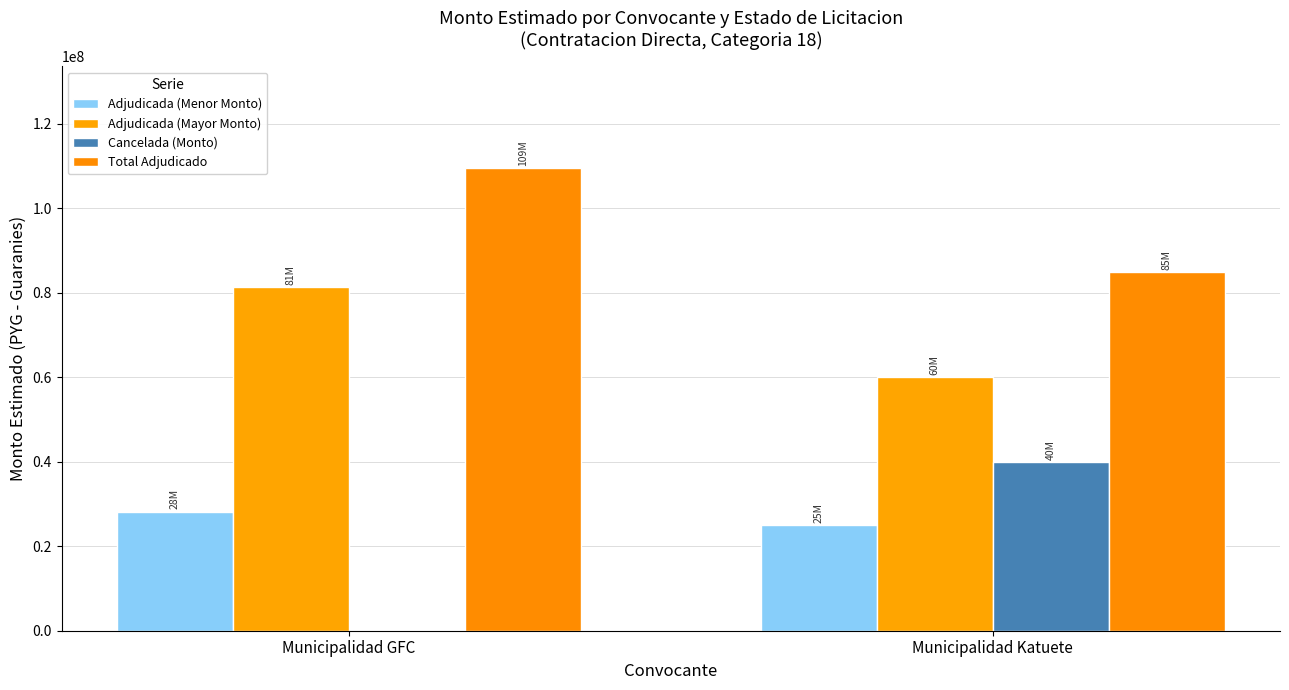

Reading left to right, what are all the values shown in this chart?

Adjudicada (Menor Monto): Municipalidad GFC=28200000	Municipalidad Katuete=25000000
Adjudicada (Mayor Monto): Municipalidad GFC=81300000	Municipalidad Katuete=60000000
Cancelada (Monto): Municipalidad GFC=0	Municipalidad Katuete=40000000
Total Adjudicado: Municipalidad GFC=109500000	Municipalidad Katuete=85000000